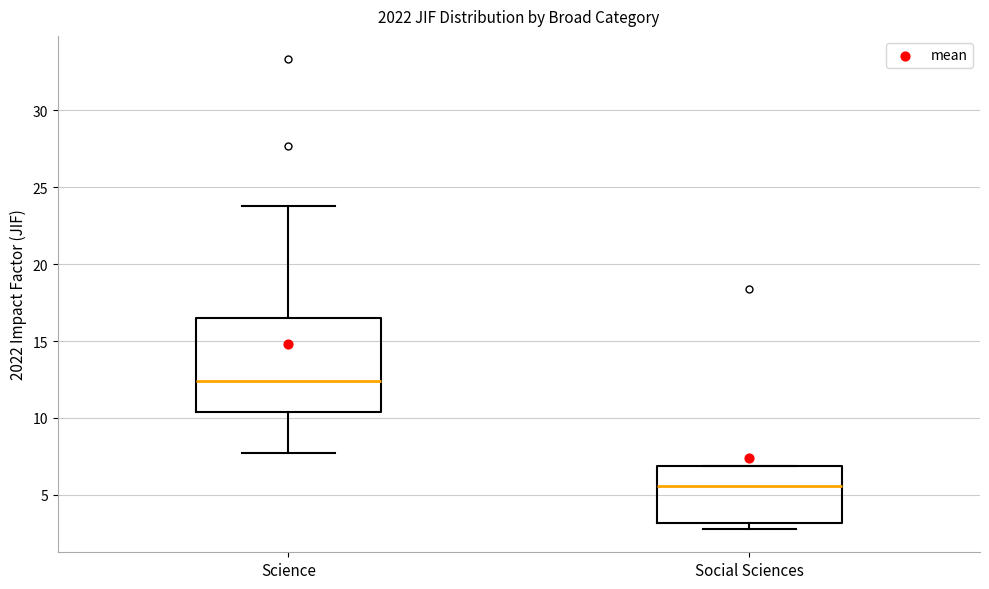

Where does the median line of the box for Social Sciences sit on the y-axis? The values are not printed on the chart, so give them approximately, as read against the axis.

5.5